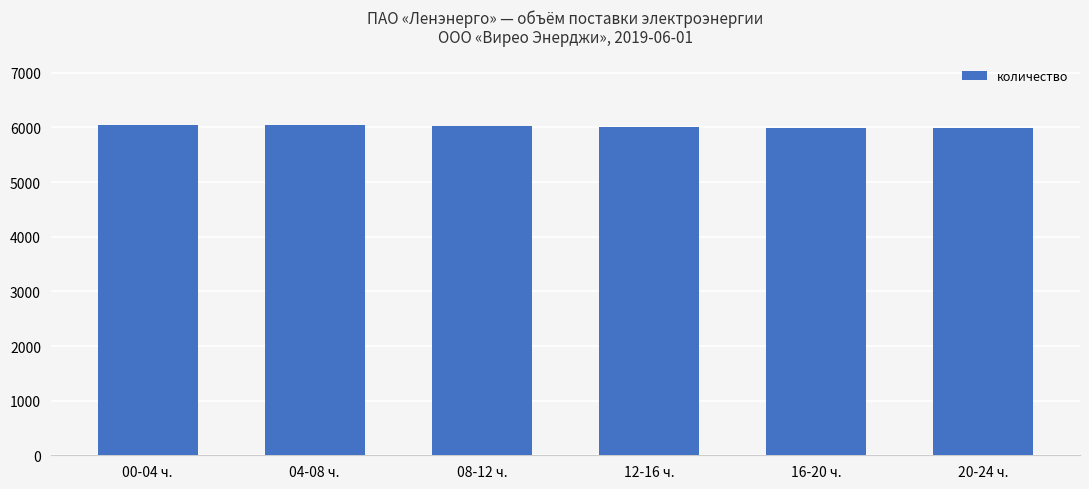

Where does the data first go above 6021?

00-04 ч.